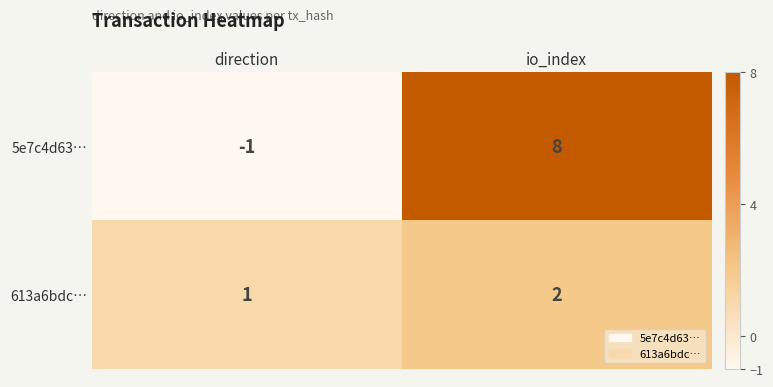

Rank the series by their average value, from lowest to highest.

613a6bdc…, 5e7c4d63…